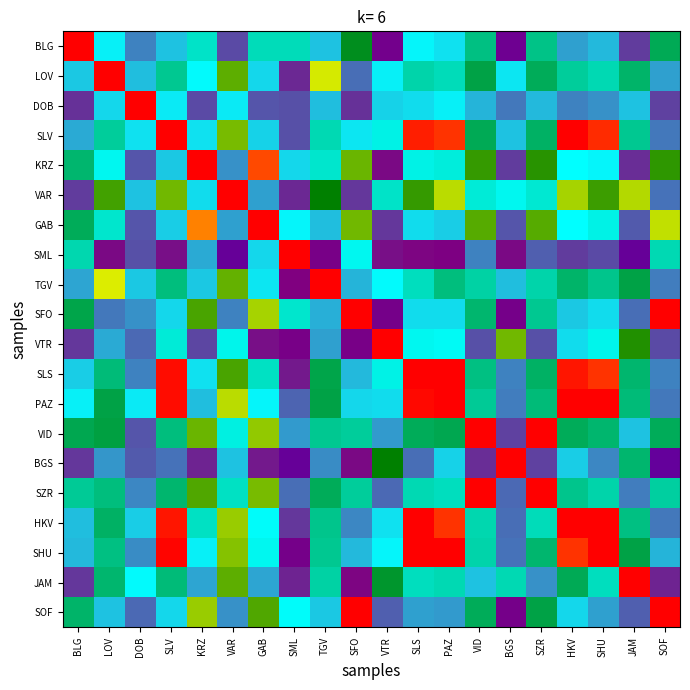

Reading left to right, list all the values displayed in this chart.

BLG: BLG=1.0	LOV=0.4	DOB=0.3	SLV=0.4	KRZ=0.4	VAR=0.3	GAB=0.5	SML=0.5	TGV=0.4	SFO=0.6	VTR=0.2	SLS=0.4	PAZ=0.4	VID=0.5	BGS=0.2	SZR=0.5	HKV=0.3	SHU=0.3	JAM=0.2	SOF=0.5
LOV: BLG=0.4	LOV=1.0	DOB=0.3	SLV=0.5	KRZ=0.4	VAR=0.7	GAB=0.4	SML=0.2	TGV=0.7	SFO=0.3	VTR=0.4	SLS=0.5	PAZ=0.5	VID=0.5	BGS=0.4	SZR=0.5	HKV=0.5	SHU=0.5	JAM=0.5	SOF=0.3
DOB: BLG=0.2	LOV=0.4	DOB=1.0	SLV=0.4	KRZ=0.3	VAR=0.4	GAB=0.3	SML=0.3	TGV=0.3	SFO=0.2	VTR=0.4	SLS=0.4	PAZ=0.4	VID=0.3	BGS=0.3	SZR=0.3	HKV=0.3	SHU=0.3	JAM=0.4	SOF=0.3
SLV: BLG=0.3	LOV=0.5	DOB=0.4	SLV=1.0	KRZ=0.4	VAR=0.7	GAB=0.4	SML=0.3	TGV=0.5	SFO=0.4	VTR=0.4	SLS=1.0	PAZ=1.0	VID=0.5	BGS=0.4	SZR=0.5	HKV=1.0	SHU=1.0	JAM=0.5	SOF=0.3
KRZ: BLG=0.5	LOV=0.4	DOB=0.3	SLV=0.4	KRZ=1.0	VAR=0.3	GAB=0.9	SML=0.4	TGV=0.4	SFO=0.7	VTR=0.2	SLS=0.4	PAZ=0.4	VID=0.6	BGS=0.2	SZR=0.6	HKV=0.4	SHU=0.4	JAM=0.2	SOF=0.6
VAR: BLG=0.2	LOV=0.6	DOB=0.4	SLV=0.7	KRZ=0.4	VAR=1.0	GAB=0.3	SML=0.2	TGV=0.6	SFO=0.2	VTR=0.4	SLS=0.6	PAZ=0.7	VID=0.4	BGS=0.4	SZR=0.4	HKV=0.7	SHU=0.6	JAM=0.7	SOF=0.3
GAB: BLG=0.5	LOV=0.4	DOB=0.3	SLV=0.4	KRZ=0.9	VAR=0.3	GAB=1.0	SML=0.4	TGV=0.4	SFO=0.7	VTR=0.2	SLS=0.4	PAZ=0.4	VID=0.7	BGS=0.3	SZR=0.6	HKV=0.4	SHU=0.4	JAM=0.3	SOF=0.7
SML: BLG=0.5	LOV=0.2	DOB=0.3	SLV=0.2	KRZ=0.3	VAR=0.2	GAB=0.4	SML=1.0	TGV=0.2	SFO=0.4	VTR=0.2	SLS=0.2	PAZ=0.2	VID=0.3	BGS=0.2	SZR=0.3	HKV=0.2	SHU=0.3	JAM=0.2	SOF=0.5
TGV: BLG=0.3	LOV=0.7	DOB=0.4	SLV=0.5	KRZ=0.4	VAR=0.7	GAB=0.4	SML=0.2	TGV=1.0	SFO=0.3	VTR=0.4	SLS=0.5	PAZ=0.5	VID=0.5	BGS=0.3	SZR=0.5	HKV=0.5	SHU=0.5	JAM=0.5	SOF=0.3
SFO: BLG=0.5	LOV=0.3	DOB=0.3	SLV=0.4	KRZ=0.6	VAR=0.3	GAB=0.7	SML=0.4	TGV=0.3	SFO=1.0	VTR=0.2	SLS=0.4	PAZ=0.4	VID=0.5	BGS=0.2	SZR=0.5	HKV=0.4	SHU=0.4	JAM=0.3	SOF=1.0
VTR: BLG=0.2	LOV=0.3	DOB=0.3	SLV=0.4	KRZ=0.3	VAR=0.4	GAB=0.2	SML=0.2	TGV=0.3	SFO=0.2	VTR=1.0	SLS=0.4	PAZ=0.4	VID=0.3	BGS=0.7	SZR=0.3	HKV=0.4	SHU=0.4	JAM=0.6	SOF=0.3
SLS: BLG=0.4	LOV=0.5	DOB=0.3	SLV=1.0	KRZ=0.4	VAR=0.6	GAB=0.4	SML=0.2	TGV=0.5	SFO=0.3	VTR=0.4	SLS=1.0	PAZ=1.0	VID=0.5	BGS=0.3	SZR=0.5	HKV=1.0	SHU=1.0	JAM=0.5	SOF=0.3
PAZ: BLG=0.4	LOV=0.5	DOB=0.4	SLV=1.0	KRZ=0.4	VAR=0.7	GAB=0.4	SML=0.3	TGV=0.5	SFO=0.4	VTR=0.4	SLS=1.0	PAZ=1.0	VID=0.5	BGS=0.3	SZR=0.5	HKV=1.0	SHU=1.0	JAM=0.5	SOF=0.3
VID: BLG=0.5	LOV=0.5	DOB=0.3	SLV=0.5	KRZ=0.7	VAR=0.4	GAB=0.7	SML=0.3	TGV=0.5	SFO=0.5	VTR=0.3	SLS=0.5	PAZ=0.5	VID=1.0	BGS=0.3	SZR=1.0	HKV=0.5	SHU=0.5	JAM=0.4	SOF=0.5
BGS: BLG=0.2	LOV=0.3	DOB=0.3	SLV=0.3	KRZ=0.2	VAR=0.4	GAB=0.2	SML=0.2	TGV=0.3	SFO=0.2	VTR=0.6	SLS=0.3	PAZ=0.4	VID=0.2	BGS=1.0	SZR=0.3	HKV=0.4	SHU=0.3	JAM=0.5	SOF=0.2
SZR: BLG=0.5	LOV=0.5	DOB=0.3	SLV=0.5	KRZ=0.6	VAR=0.4	GAB=0.7	SML=0.3	TGV=0.5	SFO=0.5	VTR=0.3	SLS=0.5	PAZ=0.5	VID=1.0	BGS=0.3	SZR=1.0	HKV=0.5	SHU=0.5	JAM=0.3	SOF=0.5
HKV: BLG=0.3	LOV=0.5	DOB=0.4	SLV=1.0	KRZ=0.4	VAR=0.7	GAB=0.4	SML=0.2	TGV=0.5	SFO=0.3	VTR=0.4	SLS=1.0	PAZ=1.0	VID=0.5	BGS=0.3	SZR=0.5	HKV=1.0	SHU=1.0	JAM=0.5	SOF=0.3
SHU: BLG=0.3	LOV=0.5	DOB=0.3	SLV=1.0	KRZ=0.4	VAR=0.7	GAB=0.4	SML=0.2	TGV=0.5	SFO=0.3	VTR=0.4	SLS=1.0	PAZ=1.0	VID=0.5	BGS=0.3	SZR=0.5	HKV=1.0	SHU=1.0	JAM=0.5	SOF=0.3
JAM: BLG=0.2	LOV=0.5	DOB=0.4	SLV=0.5	KRZ=0.3	VAR=0.7	GAB=0.3	SML=0.2	TGV=0.5	SFO=0.2	VTR=0.6	SLS=0.5	PAZ=0.5	VID=0.4	BGS=0.5	SZR=0.3	HKV=0.5	SHU=0.5	JAM=1.0	SOF=0.2
SOF: BLG=0.5	LOV=0.4	DOB=0.3	SLV=0.4	KRZ=0.7	VAR=0.3	GAB=0.6	SML=0.4	TGV=0.4	SFO=1.0	VTR=0.3	SLS=0.3	PAZ=0.3	VID=0.5	BGS=0.2	SZR=0.5	HKV=0.4	SHU=0.3	JAM=0.3	SOF=1.0